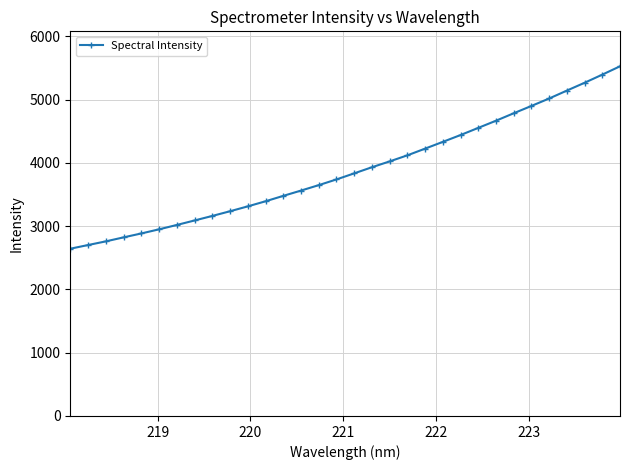

What is the difference between the maximum and second lowest values?

2825.2